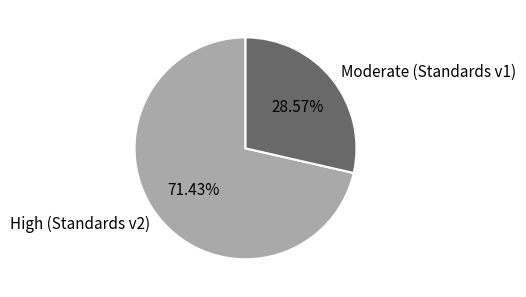

Is the sum of High (Standards v2) and Moderate (Standards v1) greater than half?

Yes